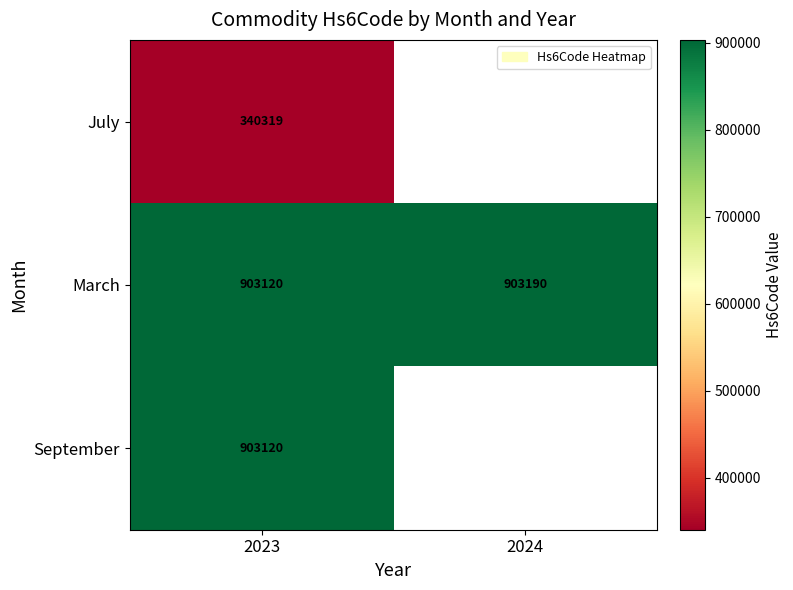

What is the greatest value displayed?

903190.0